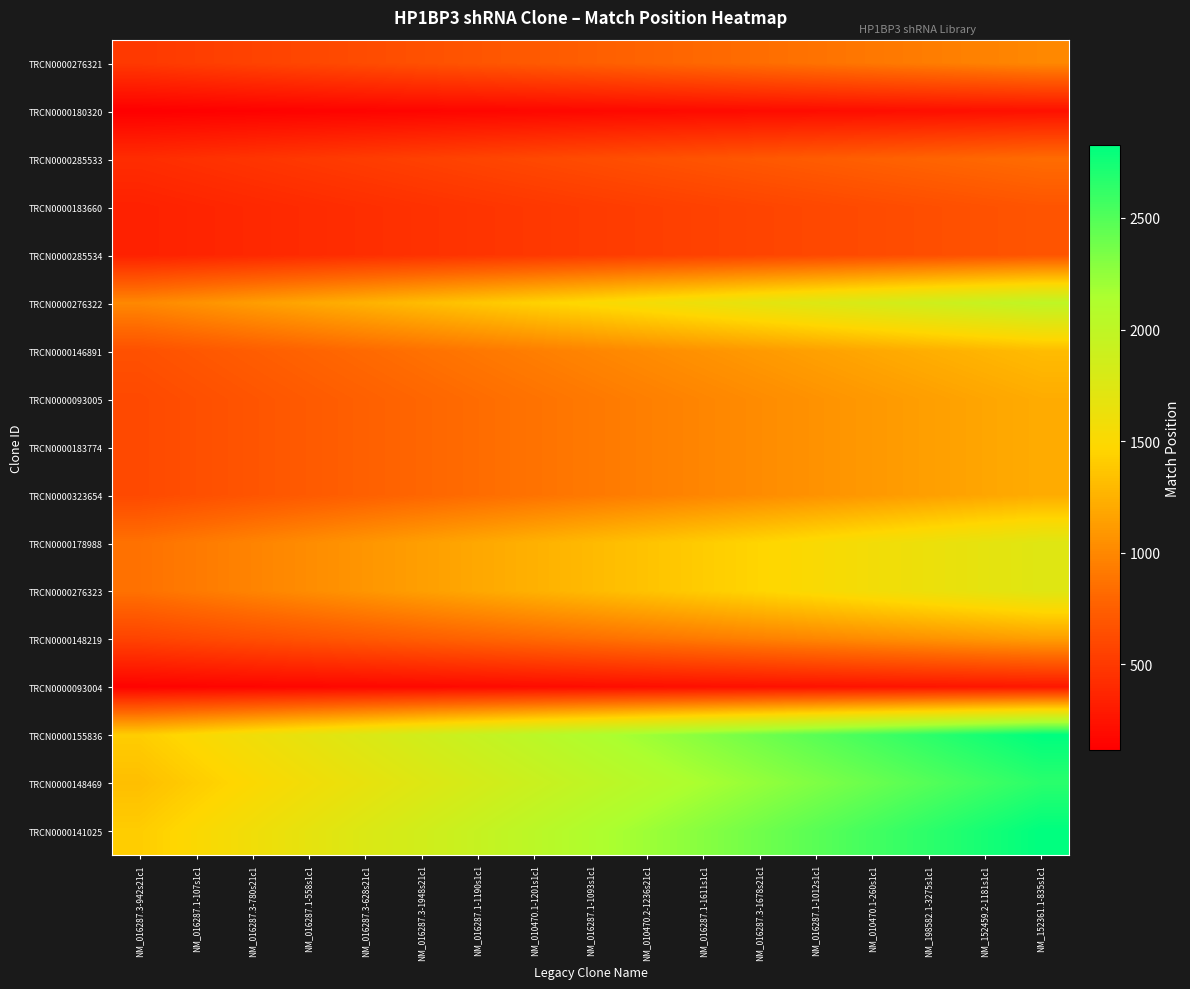

Reading left to right, extract all data points from this chart.

TRCN0000276321: NM_016287.3-942s21c1=498.5	NM_016287.1-107s1c1=529.7	NM_016287.3-780s21c1=560.8	NM_016287.1-558s1c1=592.0	NM_016287.3-628s21c1=623.1	NM_016287.3-1948s21c1=654.3	NM_016287.1-1190s1c1=685.4	NM_010470.1-1201s1c1=716.6	NM_016287.1-1093s1c1=747.8	NM_010470.2-1236s21c1=778.9	NM_016287.1-1611s1c1=810.1	NM_016287.3-1678s21c1=841.2	NM_016287.1-1012s1c1=872.4	NM_010470.1-260s1c1=903.5	NM_198582.1-3275s1c1=934.7	NM_152459.2-1181s1c1=965.8	NM_152361.1-835s1c1=997.0
TRCN0000180320: NM_016287.3-942s21c1=116.0	NM_016287.1-107s1c1=123.2	NM_016287.3-780s21c1=130.5	NM_016287.1-558s1c1=137.8	NM_016287.3-628s21c1=145.0	NM_016287.3-1948s21c1=152.2	NM_016287.1-1190s1c1=159.5	NM_010470.1-1201s1c1=166.8	NM_016287.1-1093s1c1=174.0	NM_010470.2-1236s21c1=181.2	NM_016287.1-1611s1c1=188.5	NM_016287.3-1678s21c1=195.8	NM_016287.1-1012s1c1=203.0	NM_010470.1-260s1c1=210.2	NM_198582.1-3275s1c1=217.5	NM_152459.2-1181s1c1=224.8	NM_152361.1-835s1c1=232.0
TRCN0000285533: NM_016287.3-942s21c1=417.5	NM_016287.1-107s1c1=443.6	NM_016287.3-780s21c1=469.7	NM_016287.1-558s1c1=495.8	NM_016287.3-628s21c1=521.9	NM_016287.3-1948s21c1=548.0	NM_016287.1-1190s1c1=574.1	NM_010470.1-1201s1c1=600.2	NM_016287.1-1093s1c1=626.2	NM_010470.2-1236s21c1=652.3	NM_016287.1-1611s1c1=678.4	NM_016287.3-1678s21c1=704.5	NM_016287.1-1012s1c1=730.6	NM_010470.1-260s1c1=756.7	NM_198582.1-3275s1c1=782.8	NM_152459.2-1181s1c1=808.9	NM_152361.1-835s1c1=835.0
TRCN0000183660: NM_016287.3-942s21c1=341.5	NM_016287.1-107s1c1=362.8	NM_016287.3-780s21c1=384.2	NM_016287.1-558s1c1=405.5	NM_016287.3-628s21c1=426.9	NM_016287.3-1948s21c1=448.2	NM_016287.1-1190s1c1=469.6	NM_010470.1-1201s1c1=490.9	NM_016287.1-1093s1c1=512.2	NM_010470.2-1236s21c1=533.6	NM_016287.1-1611s1c1=554.9	NM_016287.3-1678s21c1=576.3	NM_016287.1-1012s1c1=597.6	NM_010470.1-260s1c1=619.0	NM_198582.1-3275s1c1=640.3	NM_152459.2-1181s1c1=661.7	NM_152361.1-835s1c1=683.0
TRCN0000285534: NM_016287.3-942s21c1=341.5	NM_016287.1-107s1c1=362.8	NM_016287.3-780s21c1=384.2	NM_016287.1-558s1c1=405.5	NM_016287.3-628s21c1=426.9	NM_016287.3-1948s21c1=448.2	NM_016287.1-1190s1c1=469.6	NM_010470.1-1201s1c1=490.9	NM_016287.1-1093s1c1=512.2	NM_010470.2-1236s21c1=533.6	NM_016287.1-1611s1c1=554.9	NM_016287.3-1678s21c1=576.3	NM_016287.1-1012s1c1=597.6	NM_010470.1-260s1c1=619.0	NM_198582.1-3275s1c1=640.3	NM_152459.2-1181s1c1=661.7	NM_152361.1-835s1c1=683.0
TRCN0000276322: NM_016287.3-942s21c1=1001.5	NM_016287.1-107s1c1=1064.1	NM_016287.3-780s21c1=1126.7	NM_016287.1-558s1c1=1189.3	NM_016287.3-628s21c1=1251.9	NM_016287.3-1948s21c1=1314.5	NM_016287.1-1190s1c1=1377.1	NM_010470.1-1201s1c1=1439.7	NM_016287.1-1093s1c1=1502.2	NM_010470.2-1236s21c1=1564.8	NM_016287.1-1611s1c1=1627.4	NM_016287.3-1678s21c1=1690.0	NM_016287.1-1012s1c1=1752.6	NM_010470.1-260s1c1=1815.2	NM_198582.1-3275s1c1=1877.8	NM_152459.2-1181s1c1=1940.4	NM_152361.1-835s1c1=2003.0
TRCN0000146891: NM_016287.3-942s21c1=656.0	NM_016287.1-107s1c1=697.0	NM_016287.3-780s21c1=738.0	NM_016287.1-558s1c1=779.0	NM_016287.3-628s21c1=820.0	NM_016287.3-1948s21c1=861.0	NM_016287.1-1190s1c1=902.0	NM_010470.1-1201s1c1=943.0	NM_016287.1-1093s1c1=984.0	NM_010470.2-1236s21c1=1025.0	NM_016287.1-1611s1c1=1066.0	NM_016287.3-1678s21c1=1107.0	NM_016287.1-1012s1c1=1148.0	NM_010470.1-260s1c1=1189.0	NM_198582.1-3275s1c1=1230.0	NM_152459.2-1181s1c1=1271.0	NM_152361.1-835s1c1=1312.0
TRCN0000093005: NM_016287.3-942s21c1=607.5	NM_016287.1-107s1c1=645.5	NM_016287.3-780s21c1=683.4	NM_016287.1-558s1c1=721.4	NM_016287.3-628s21c1=759.4	NM_016287.3-1948s21c1=797.3	NM_016287.1-1190s1c1=835.3	NM_010470.1-1201s1c1=873.3	NM_016287.1-1093s1c1=911.2	NM_010470.2-1236s21c1=949.2	NM_016287.1-1611s1c1=987.2	NM_016287.3-1678s21c1=1025.2	NM_016287.1-1012s1c1=1063.1	NM_010470.1-260s1c1=1101.1	NM_198582.1-3275s1c1=1139.1	NM_152459.2-1181s1c1=1177.0	NM_152361.1-835s1c1=1215.0
TRCN0000183774: NM_016287.3-942s21c1=607.5	NM_016287.1-107s1c1=645.5	NM_016287.3-780s21c1=683.4	NM_016287.1-558s1c1=721.4	NM_016287.3-628s21c1=759.4	NM_016287.3-1948s21c1=797.3	NM_016287.1-1190s1c1=835.3	NM_010470.1-1201s1c1=873.3	NM_016287.1-1093s1c1=911.2	NM_010470.2-1236s21c1=949.2	NM_016287.1-1611s1c1=987.2	NM_016287.3-1678s21c1=1025.2	NM_016287.1-1012s1c1=1063.1	NM_010470.1-260s1c1=1101.1	NM_198582.1-3275s1c1=1139.1	NM_152459.2-1181s1c1=1177.0	NM_152361.1-835s1c1=1215.0
TRCN0000323654: NM_016287.3-942s21c1=607.5	NM_016287.1-107s1c1=645.5	NM_016287.3-780s21c1=683.4	NM_016287.1-558s1c1=721.4	NM_016287.3-628s21c1=759.4	NM_016287.3-1948s21c1=797.3	NM_016287.1-1190s1c1=835.3	NM_010470.1-1201s1c1=873.3	NM_016287.1-1093s1c1=911.2	NM_010470.2-1236s21c1=949.2	NM_016287.1-1611s1c1=987.2	NM_016287.3-1678s21c1=1025.2	NM_016287.1-1012s1c1=1063.1	NM_010470.1-260s1c1=1101.1	NM_198582.1-3275s1c1=1139.1	NM_152459.2-1181s1c1=1177.0	NM_152361.1-835s1c1=1215.0
TRCN0000178988: NM_016287.3-942s21c1=866.5	NM_016287.1-107s1c1=920.7	NM_016287.3-780s21c1=974.8	NM_016287.1-558s1c1=1029.0	NM_016287.3-628s21c1=1083.1	NM_016287.3-1948s21c1=1137.3	NM_016287.1-1190s1c1=1191.4	NM_010470.1-1201s1c1=1245.6	NM_016287.1-1093s1c1=1299.8	NM_010470.2-1236s21c1=1353.9	NM_016287.1-1611s1c1=1408.1	NM_016287.3-1678s21c1=1462.2	NM_016287.1-1012s1c1=1516.4	NM_010470.1-260s1c1=1570.5	NM_198582.1-3275s1c1=1624.7	NM_152459.2-1181s1c1=1678.8	NM_152361.1-835s1c1=1733.0
TRCN0000276323: NM_016287.3-942s21c1=866.5	NM_016287.1-107s1c1=920.7	NM_016287.3-780s21c1=974.8	NM_016287.1-558s1c1=1029.0	NM_016287.3-628s21c1=1083.1	NM_016287.3-1948s21c1=1137.3	NM_016287.1-1190s1c1=1191.4	NM_010470.1-1201s1c1=1245.6	NM_016287.1-1093s1c1=1299.8	NM_010470.2-1236s21c1=1353.9	NM_016287.1-1611s1c1=1408.1	NM_016287.3-1678s21c1=1462.2	NM_016287.1-1012s1c1=1516.4	NM_010470.1-260s1c1=1570.5	NM_198582.1-3275s1c1=1624.7	NM_152459.2-1181s1c1=1678.8	NM_152361.1-835s1c1=1733.0
TRCN0000148219: NM_016287.3-942s21c1=567.0	NM_016287.1-107s1c1=602.4	NM_016287.3-780s21c1=637.9	NM_016287.1-558s1c1=673.3	NM_016287.3-628s21c1=708.8	NM_016287.3-1948s21c1=744.2	NM_016287.1-1190s1c1=779.6	NM_010470.1-1201s1c1=815.1	NM_016287.1-1093s1c1=850.5	NM_010470.2-1236s21c1=885.9	NM_016287.1-1611s1c1=921.4	NM_016287.3-1678s21c1=956.8	NM_016287.1-1012s1c1=992.2	NM_010470.1-260s1c1=1027.7	NM_198582.1-3275s1c1=1063.1	NM_152459.2-1181s1c1=1098.6	NM_152361.1-835s1c1=1134.0
TRCN0000093004: NM_016287.3-942s21c1=137.0	NM_016287.1-107s1c1=145.6	NM_016287.3-780s21c1=154.1	NM_016287.1-558s1c1=162.7	NM_016287.3-628s21c1=171.2	NM_016287.3-1948s21c1=179.8	NM_016287.1-1190s1c1=188.4	NM_010470.1-1201s1c1=196.9	NM_016287.1-1093s1c1=205.5	NM_010470.2-1236s21c1=214.1	NM_016287.1-1611s1c1=222.6	NM_016287.3-1678s21c1=231.2	NM_016287.1-1012s1c1=239.8	NM_010470.1-260s1c1=248.3	NM_198582.1-3275s1c1=256.9	NM_152459.2-1181s1c1=265.4	NM_152361.1-835s1c1=274.0
TRCN0000155836: NM_016287.3-942s21c1=1413.0	NM_016287.1-107s1c1=1501.3	NM_016287.3-780s21c1=1589.6	NM_016287.1-558s1c1=1677.9	NM_016287.3-628s21c1=1766.2	NM_016287.3-1948s21c1=1854.6	NM_016287.1-1190s1c1=1942.9	NM_010470.1-1201s1c1=2031.2	NM_016287.1-1093s1c1=2119.5	NM_010470.2-1236s21c1=2207.8	NM_016287.1-1611s1c1=2296.1	NM_016287.3-1678s21c1=2384.4	NM_016287.1-1012s1c1=2472.8	NM_010470.1-260s1c1=2561.1	NM_198582.1-3275s1c1=2649.4	NM_152459.2-1181s1c1=2737.7	NM_152361.1-835s1c1=2826.0
TRCN0000148469: NM_016287.3-942s21c1=1329.5	NM_016287.1-107s1c1=1412.6	NM_016287.3-780s21c1=1495.7	NM_016287.1-558s1c1=1578.8	NM_016287.3-628s21c1=1661.9	NM_016287.3-1948s21c1=1745.0	NM_016287.1-1190s1c1=1828.1	NM_010470.1-1201s1c1=1911.2	NM_016287.1-1093s1c1=1994.2	NM_010470.2-1236s21c1=2077.3	NM_016287.1-1611s1c1=2160.4	NM_016287.3-1678s21c1=2243.5	NM_016287.1-1012s1c1=2326.6	NM_010470.1-260s1c1=2409.7	NM_198582.1-3275s1c1=2492.8	NM_152459.2-1181s1c1=2575.9	NM_152361.1-835s1c1=2659.0
TRCN0000141025: NM_016287.3-942s21c1=1413.0	NM_016287.1-107s1c1=1501.3	NM_016287.3-780s21c1=1589.6	NM_016287.1-558s1c1=1677.9	NM_016287.3-628s21c1=1766.2	NM_016287.3-1948s21c1=1854.6	NM_016287.1-1190s1c1=1942.9	NM_010470.1-1201s1c1=2031.2	NM_016287.1-1093s1c1=2119.5	NM_010470.2-1236s21c1=2207.8	NM_016287.1-1611s1c1=2296.1	NM_016287.3-1678s21c1=2384.4	NM_016287.1-1012s1c1=2472.8	NM_010470.1-260s1c1=2561.1	NM_198582.1-3275s1c1=2649.4	NM_152459.2-1181s1c1=2737.7	NM_152361.1-835s1c1=2826.0